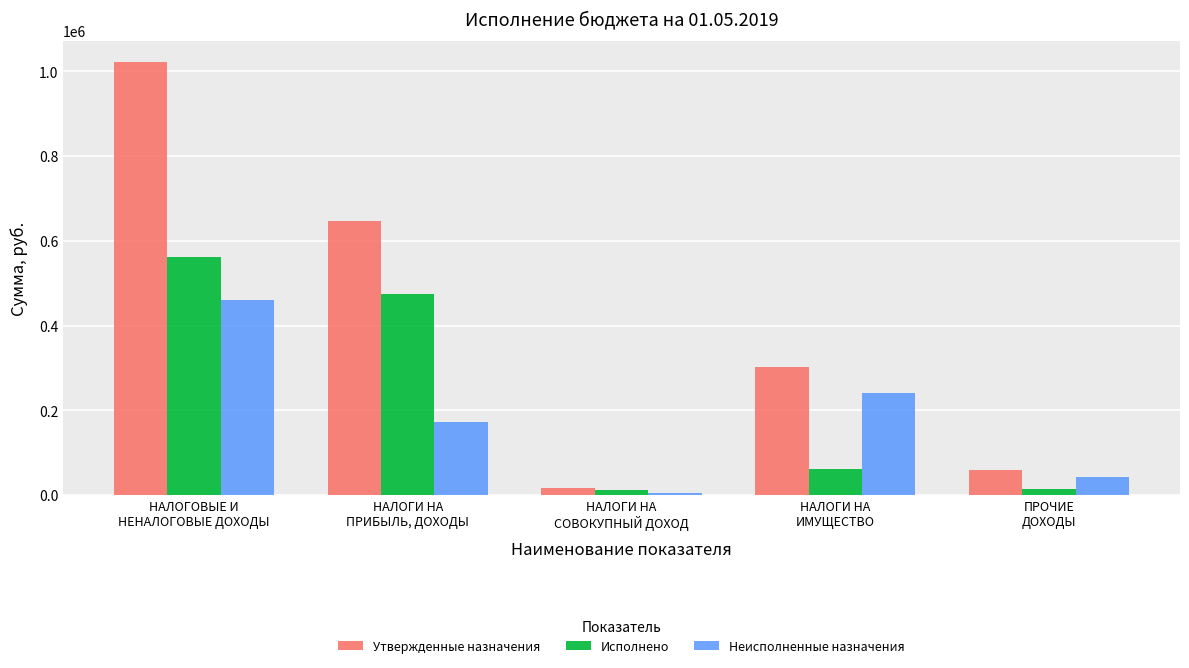

Where does the Неисполненные назначения series first go above 171819?

НАЛОГОВЫЕ И
НЕНАЛОГОВЫЕ ДОХОДЫ